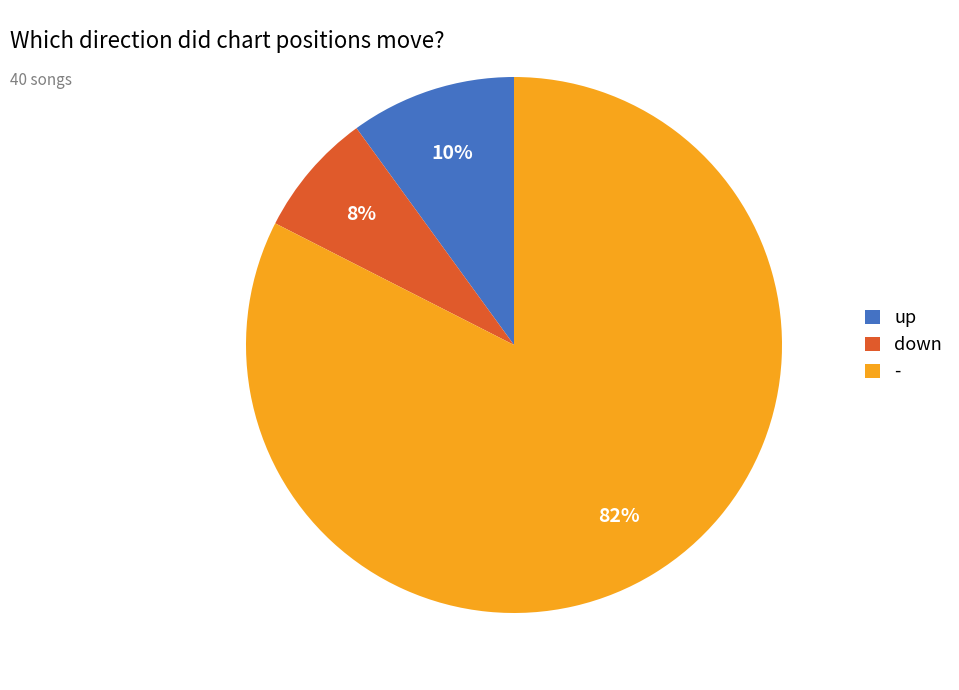

Which slice is the largest?

-